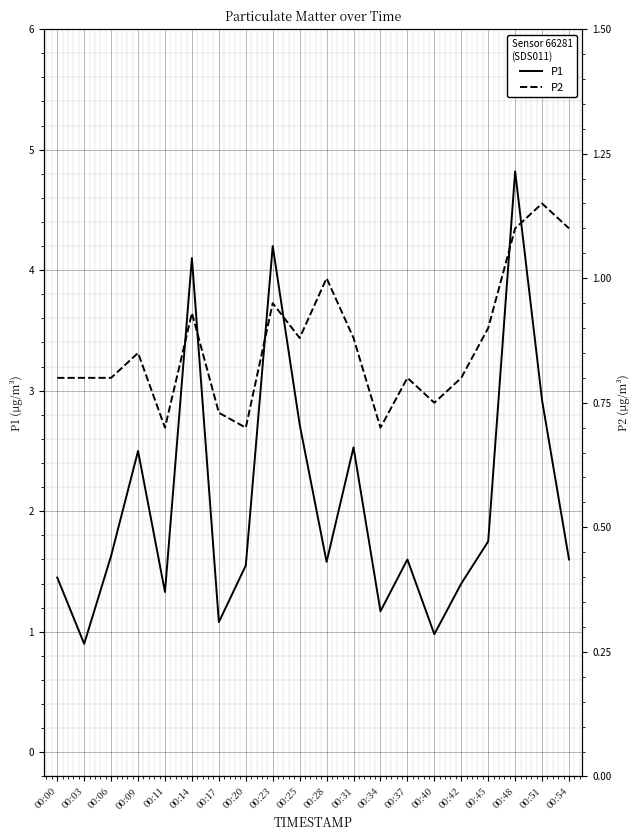

Reading left to right, list all the values displayed in this chart.

P1: 1.4	0.9	1.6	2.5	1.3	4.1	1.1	1.6	4.2	2.7	1.6	2.5	1.2	1.6	1.0	1.4	1.8	4.8	2.9	1.6
P2: 0.8	0.8	0.8	0.8	0.7	0.9	0.7	0.7	0.9	0.9	1.0	0.9	0.7	0.8	0.8	0.8	0.9	1.1	1.1	1.1